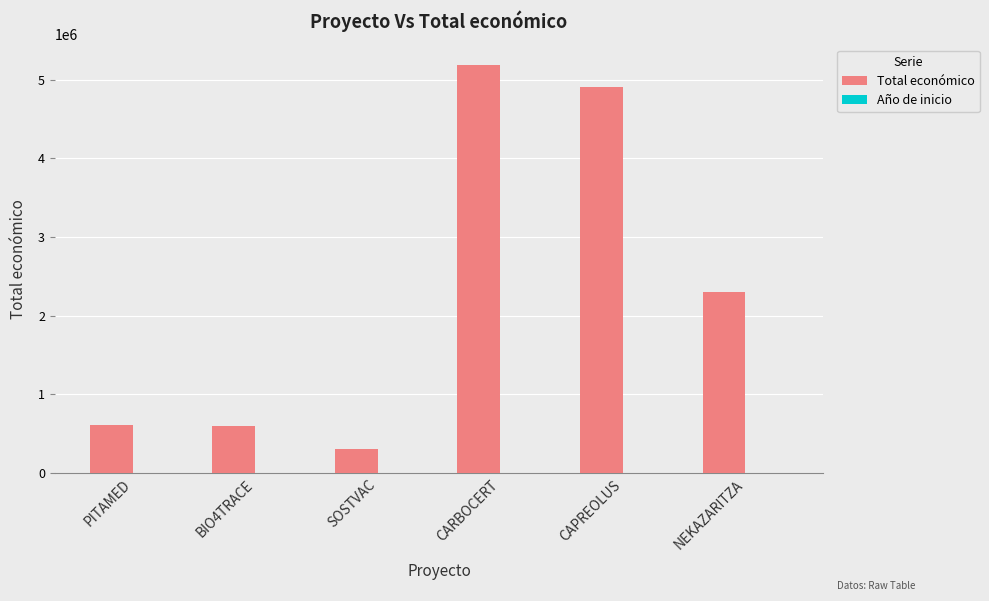

Between BIO4TRACE and CARBOCERT, which series saw the biggest shift?

Total económico